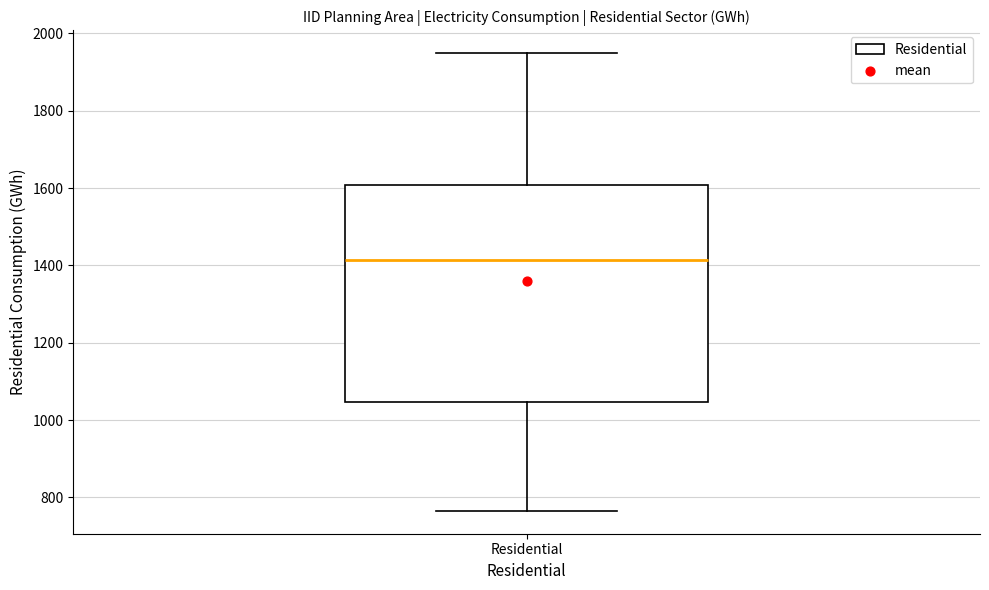

Where does the lower whisker of the box for Residential end on the y-axis? The values are not printed on the chart, so give them approximately, as read against the axis.

760